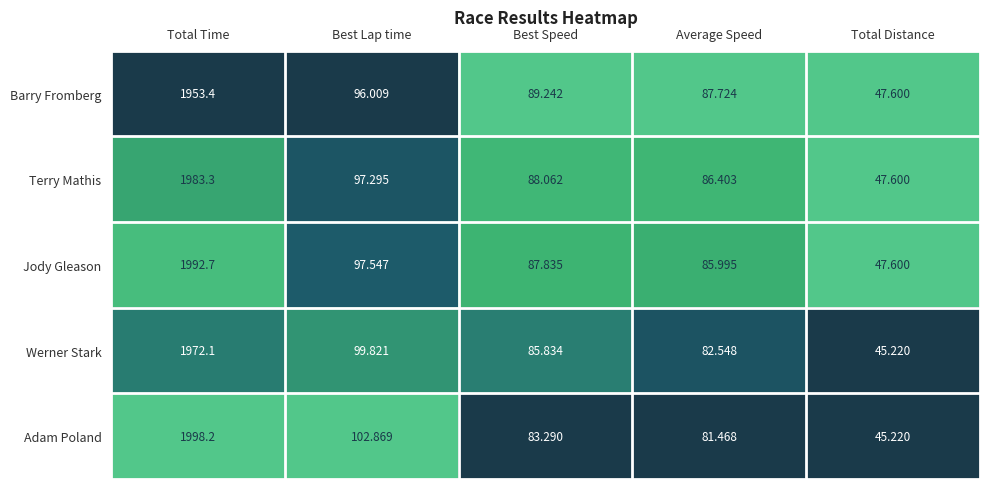

What is the maximum value shown in the chart?

1998.2